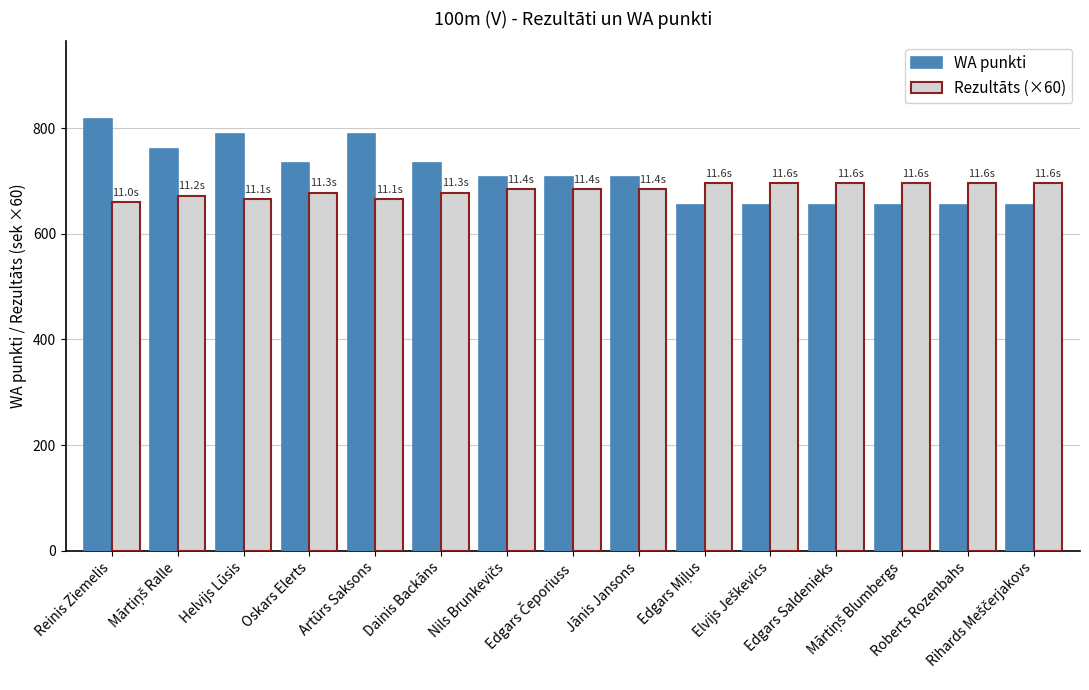

What position from the left is Oskars Elerts?

4